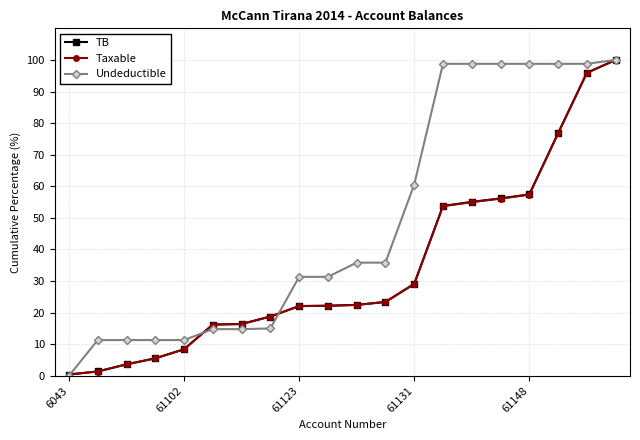

How many positive values does the Undeductible series have?

19